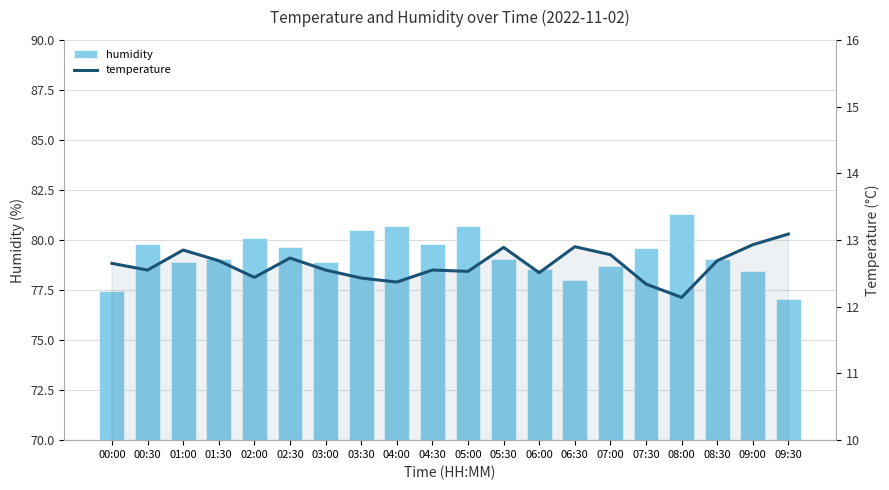

How many categories are shown in the chart?

20